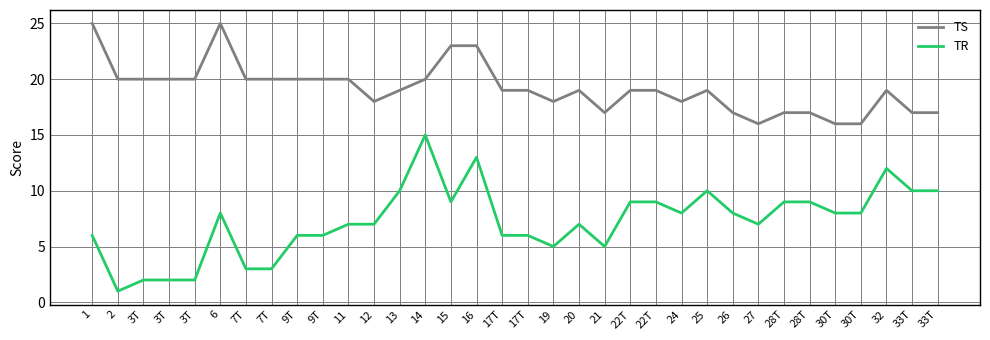

Does the chart display data point markers on the line(s)?

No